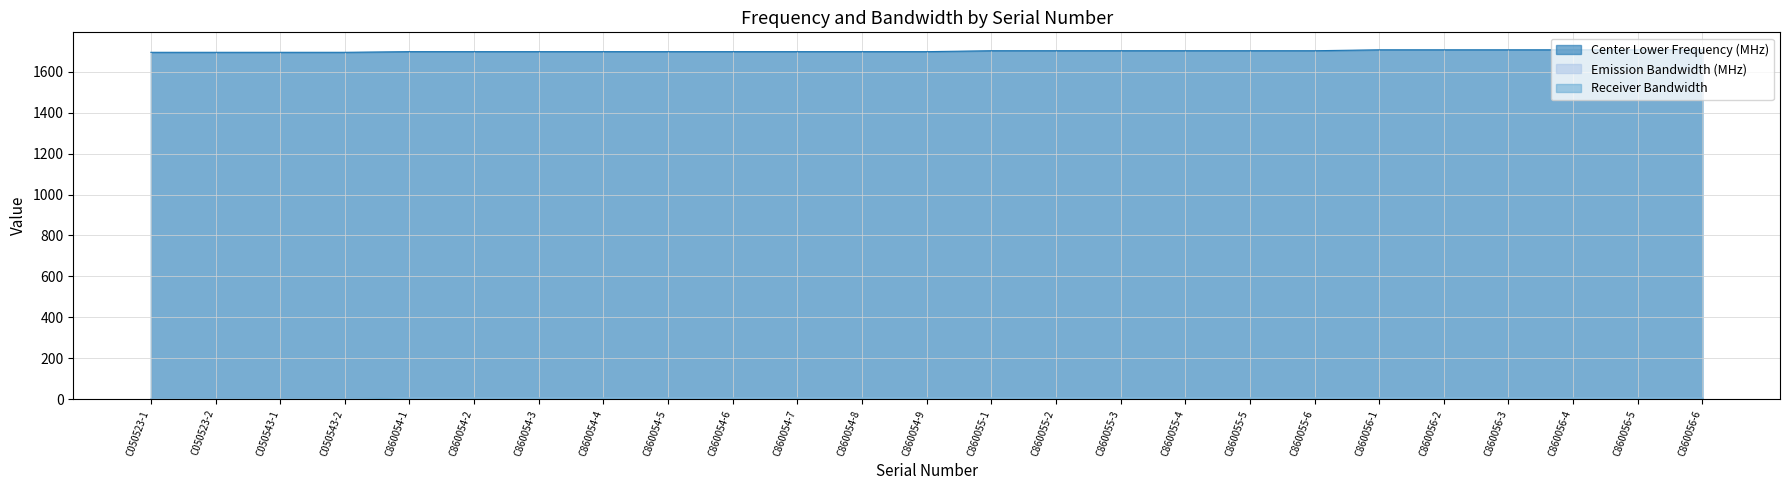

How many series are shown in this chart?

3